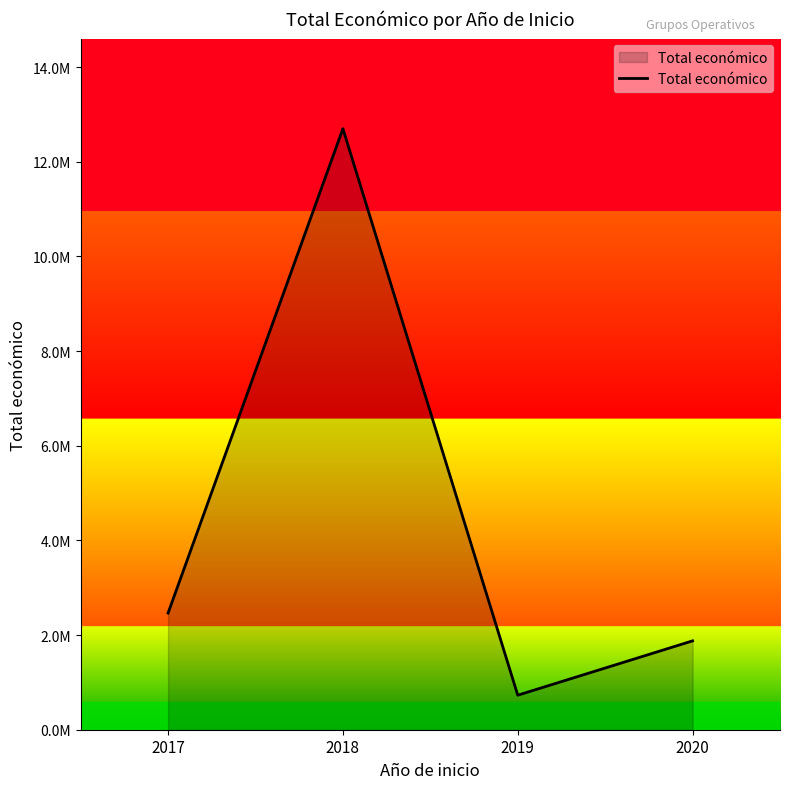

What is the approximate value at 2019, to the nearest 50?

729400